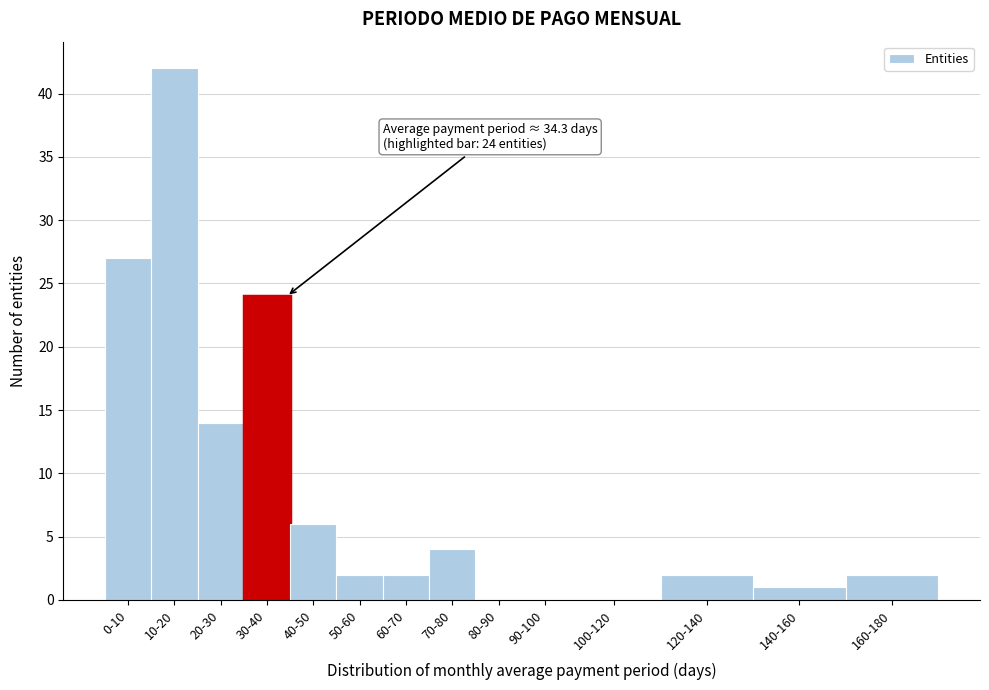

Reading right to left, what are all the values shown in this chart?

160-180=2	140-160=1	120-140=2	100-120=0	90-100=0	80-90=0	70-80=4	60-70=2	50-60=2	40-50=6	30-40=24	20-30=14	10-20=42	0-10=27